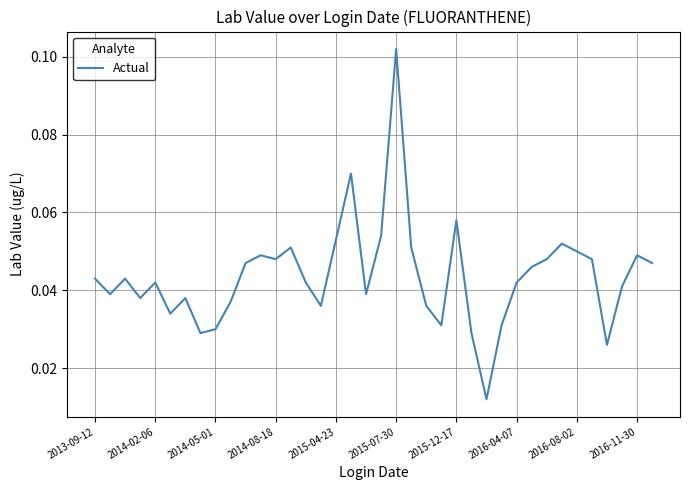

How many lines are shown in the chart?

1